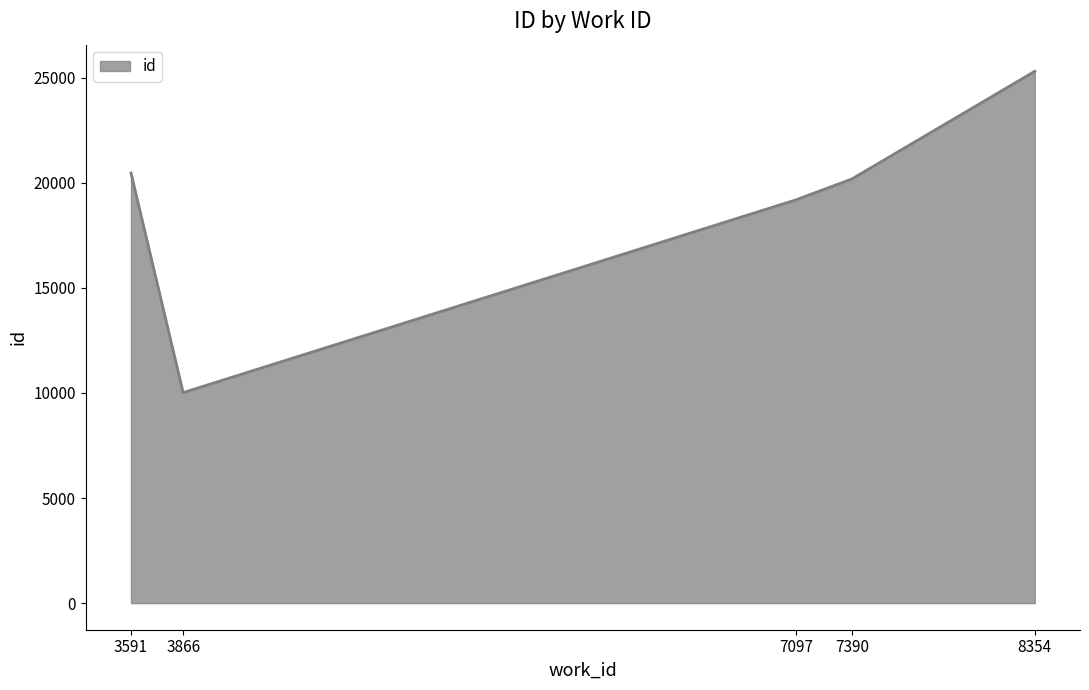

Rank the categories by value from lowest to highest.

3866, 7097, 7390, 3591, 8354